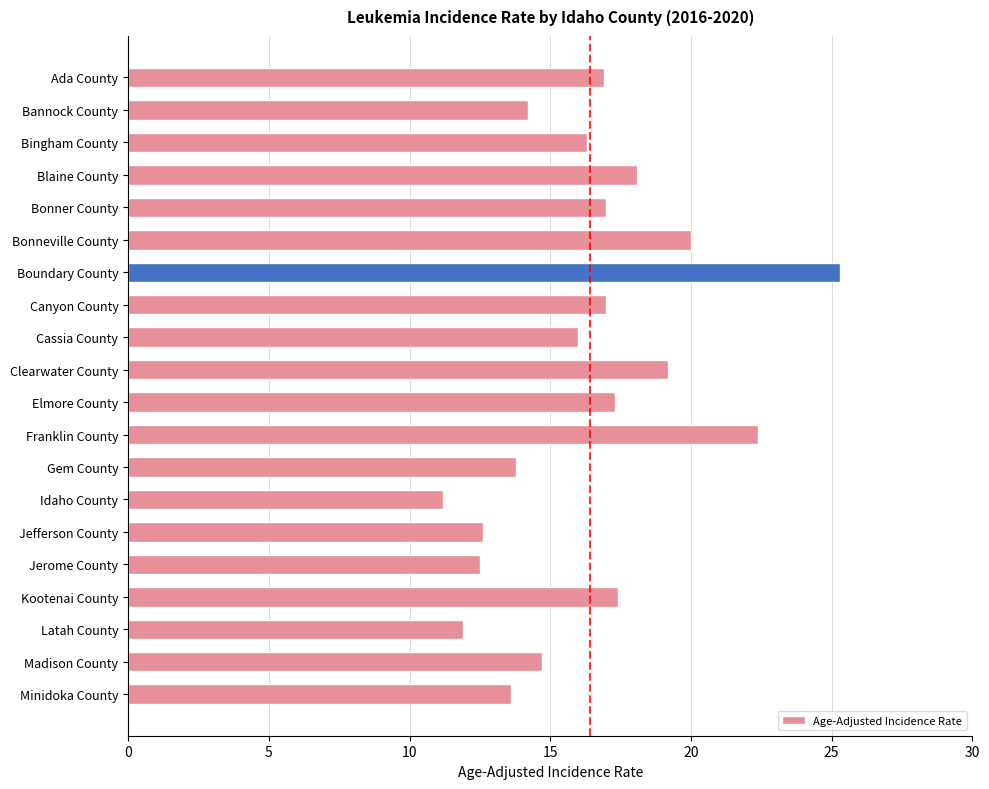

Count the number of data series in this chart.

1